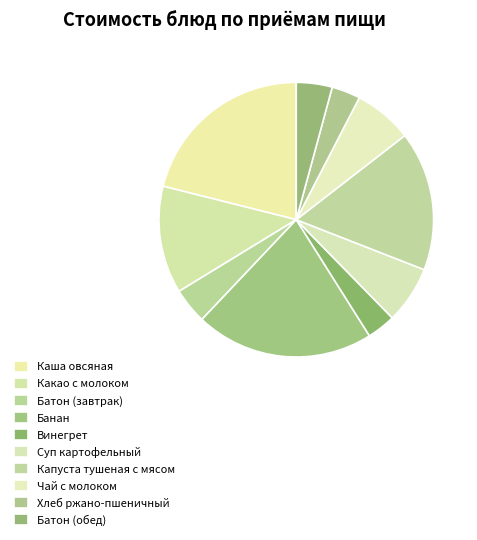

To the nearest percent, what portion does Чай с молоком represent?

7%